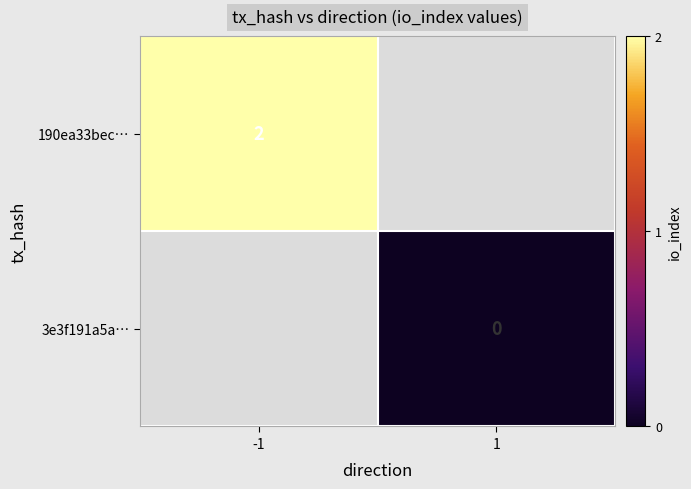

Is the value of 3e3f191a5a… at 1 greater than the value of 190ea33bec… at -1?

No